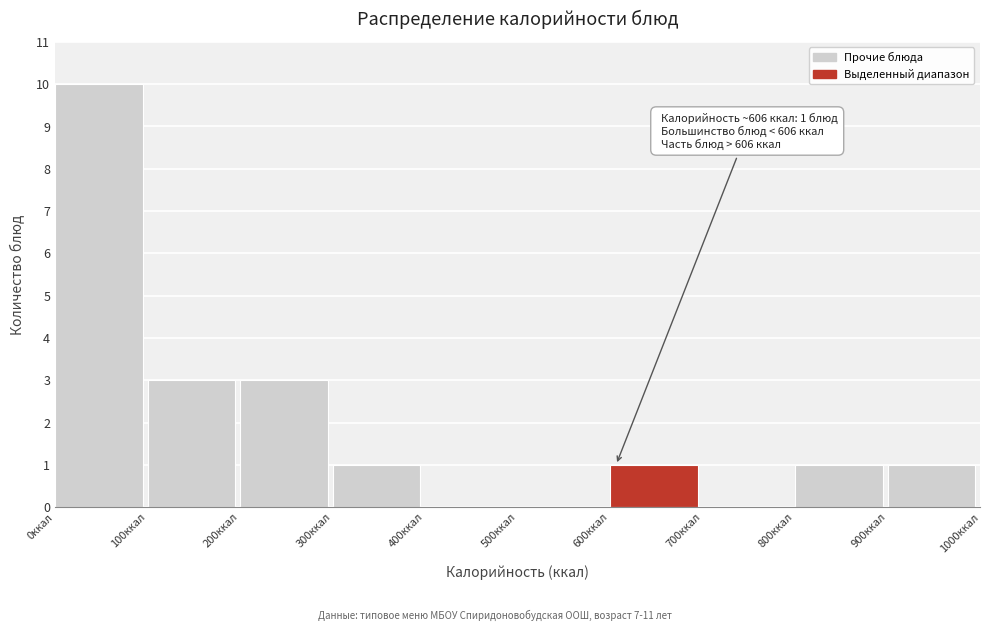

Which range on the x-axis has the tallest bar?

0 to 100